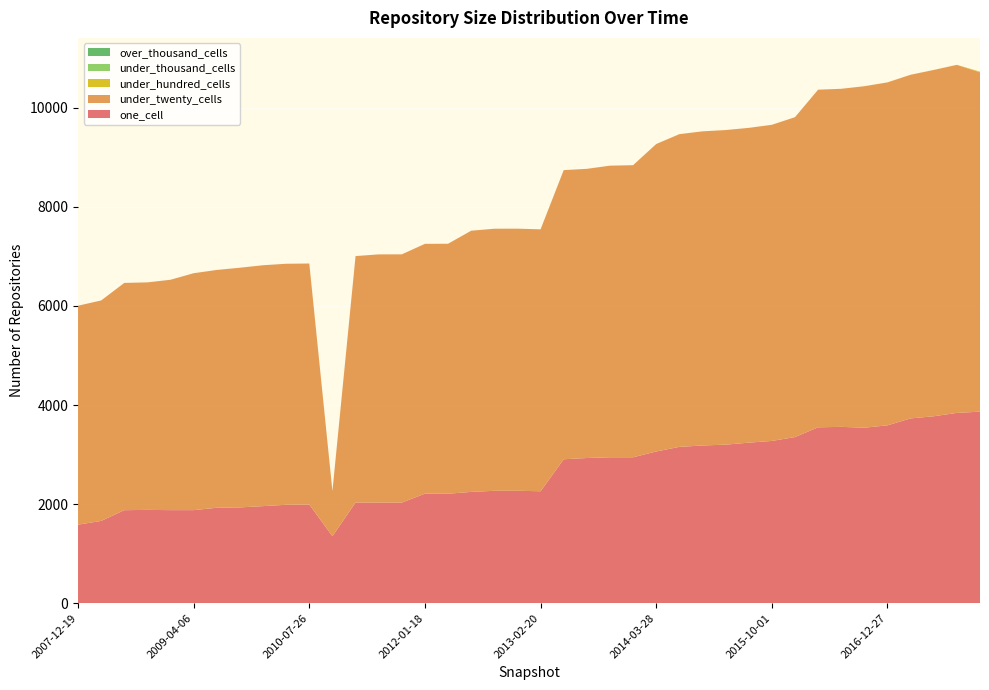

Reading right to left, list all the values displayed in this chart.

one_cell: 2017-12-22=3866	2017-10-12=3841	2017-07-24=3773	2017-04-12=3730	2016-12-27=3590	2016-10-07=3542	2016-07-04=3559	2016-04-05=3550	2016-01-04=3353	2015-10-01=3275	2015-07-03=3240	2015-04-09=3200	2015-01-19=3183	2014-09-08=3155	2014-03-28=3062	2013-12-20=2945	2013-09-10=2945	2013-07-09=2930	2013-05-21=2905	2013-02-20=2259	2012-12-11=2269	2012-10-31=2268	2012-07-13=2246	2012-03-26=2209	2012-01-18=2211	2011-09-05=2030	2011-06-10=2029	2011-02-21=2032	2010-11-17=1351	2010-07-26=1991	2010-04-01=1986	2009-12-16=1959	2009-09-25=1933	2009-06-17=1926	2009-04-06=1878	2008-12-17=1878	2008-10-10=1883	2008-06-27=1877	2008-04-01=1660	2007-12-19=1585
under_twenty_cells: 2017-12-22=6850	2017-10-12=7026	2017-07-24=6991	2017-04-12=6937	2016-12-27=6923	2016-10-07=6894	2016-07-04=6825	2016-04-05=6816	2016-01-04=6458	2015-10-01=6382	2015-07-03=6355	2015-04-09=6351	2015-01-19=6342	2014-09-08=6313	2014-03-28=6207	2013-12-20=5897	2013-09-10=5887	2013-07-09=5838	2013-05-21=5837	2013-02-20=5288	2012-12-11=5291	2012-10-31=5291	2012-07-13=5273	2012-03-26=5047	2012-01-18=5043	2011-09-05=5012	2011-06-10=5012	2011-02-21=4975	2010-11-17=913	2010-07-26=4866	2010-04-01=4866	2009-12-16=4863	2009-09-25=4839	2009-06-17=4801	2009-04-06=4783	2008-12-17=4651	2008-10-10=4593	2008-06-27=4588	2008-04-01=4451	2007-12-19=4420
under_hundred_cells: 2017-12-22=14	2017-10-12=1	2017-07-24=1	2017-04-12=1	2016-12-27=1	2016-10-07=0	2016-07-04=0	2016-04-05=0	2016-01-04=0	2015-10-01=0	2015-07-03=0	2015-04-09=0	2015-01-19=0	2014-09-08=0	2014-03-28=0	2013-12-20=0	2013-09-10=0	2013-07-09=0	2013-05-21=0	2013-02-20=0	2012-12-11=0	2012-10-31=0	2012-07-13=0	2012-03-26=0	2012-01-18=0	2011-09-05=0	2011-06-10=0	2011-02-21=0	2010-11-17=0	2010-07-26=0	2010-04-01=0	2009-12-16=0	2009-09-25=0	2009-06-17=0	2009-04-06=0	2008-12-17=0	2008-10-10=0	2008-06-27=0	2008-04-01=0	2007-12-19=0
under_thousand_cells: 2017-12-22=0	2017-10-12=0	2017-07-24=0	2017-04-12=0	2016-12-27=0	2016-10-07=0	2016-07-04=0	2016-04-05=0	2016-01-04=0	2015-10-01=0	2015-07-03=0	2015-04-09=0	2015-01-19=0	2014-09-08=0	2014-03-28=0	2013-12-20=0	2013-09-10=0	2013-07-09=0	2013-05-21=0	2013-02-20=0	2012-12-11=0	2012-10-31=0	2012-07-13=0	2012-03-26=0	2012-01-18=0	2011-09-05=0	2011-06-10=0	2011-02-21=0	2010-11-17=0	2010-07-26=0	2010-04-01=0	2009-12-16=0	2009-09-25=0	2009-06-17=0	2009-04-06=0	2008-12-17=0	2008-10-10=0	2008-06-27=0	2008-04-01=0	2007-12-19=0
over_thousand_cells: 2017-12-22=0	2017-10-12=0	2017-07-24=0	2017-04-12=0	2016-12-27=0	2016-10-07=0	2016-07-04=0	2016-04-05=0	2016-01-04=0	2015-10-01=0	2015-07-03=0	2015-04-09=0	2015-01-19=0	2014-09-08=0	2014-03-28=0	2013-12-20=0	2013-09-10=0	2013-07-09=0	2013-05-21=0	2013-02-20=0	2012-12-11=0	2012-10-31=0	2012-07-13=0	2012-03-26=0	2012-01-18=0	2011-09-05=0	2011-06-10=0	2011-02-21=0	2010-11-17=0	2010-07-26=0	2010-04-01=0	2009-12-16=0	2009-09-25=0	2009-06-17=0	2009-04-06=0	2008-12-17=0	2008-10-10=0	2008-06-27=0	2008-04-01=0	2007-12-19=0